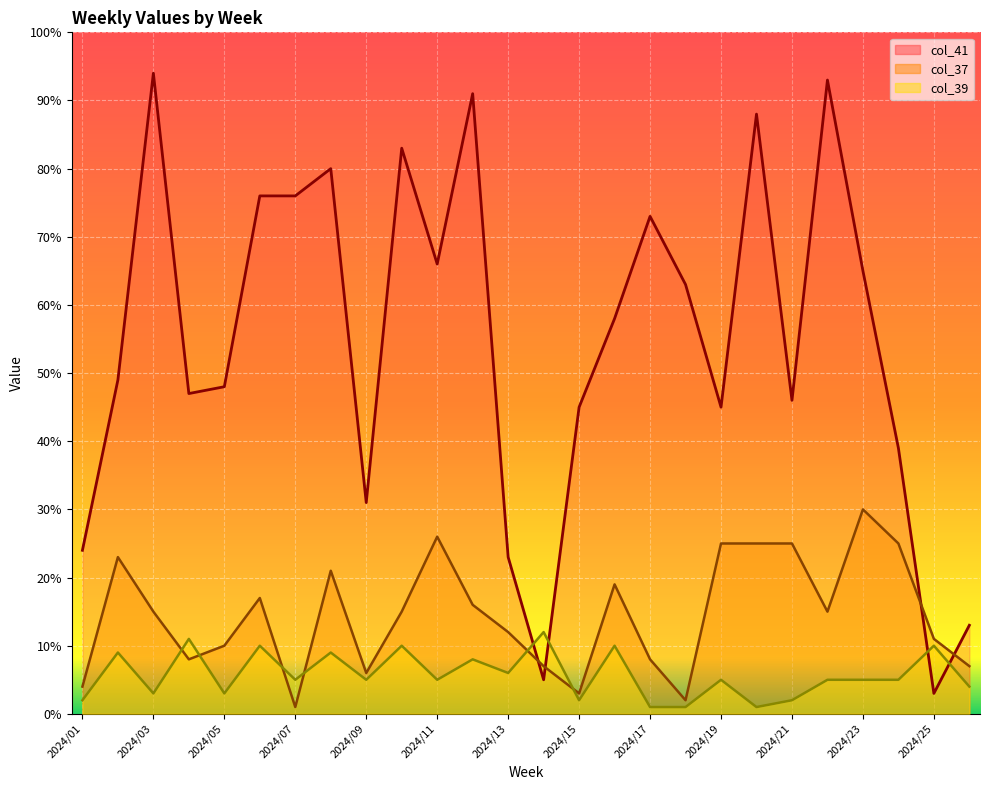

True or false: col_39 line has more than 0 points higher than both neighbors.

True